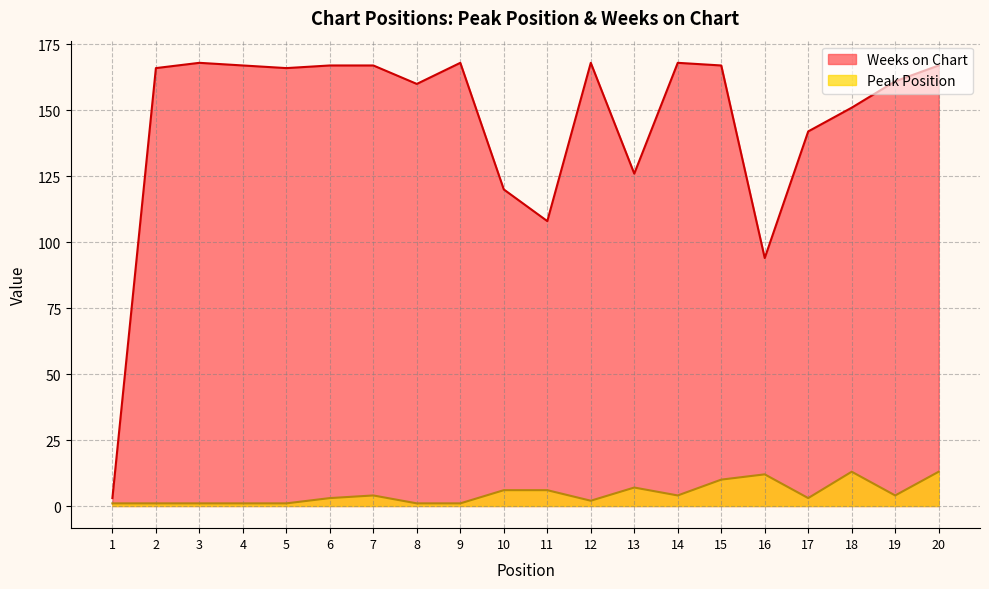

What is the value of the Weeks on Chart point at the 5th from the left?

166